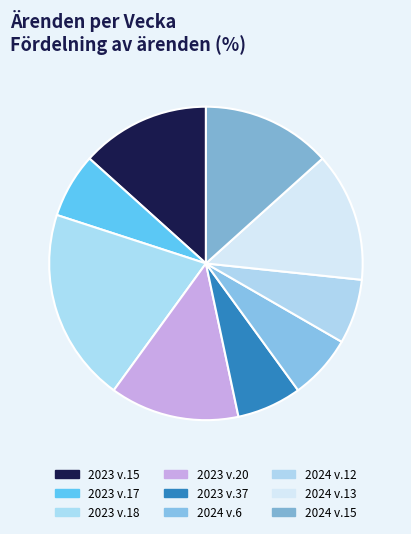

To the nearest percent, what is the combined percentage of 2024 v.15 and 2023 v.20?

27%